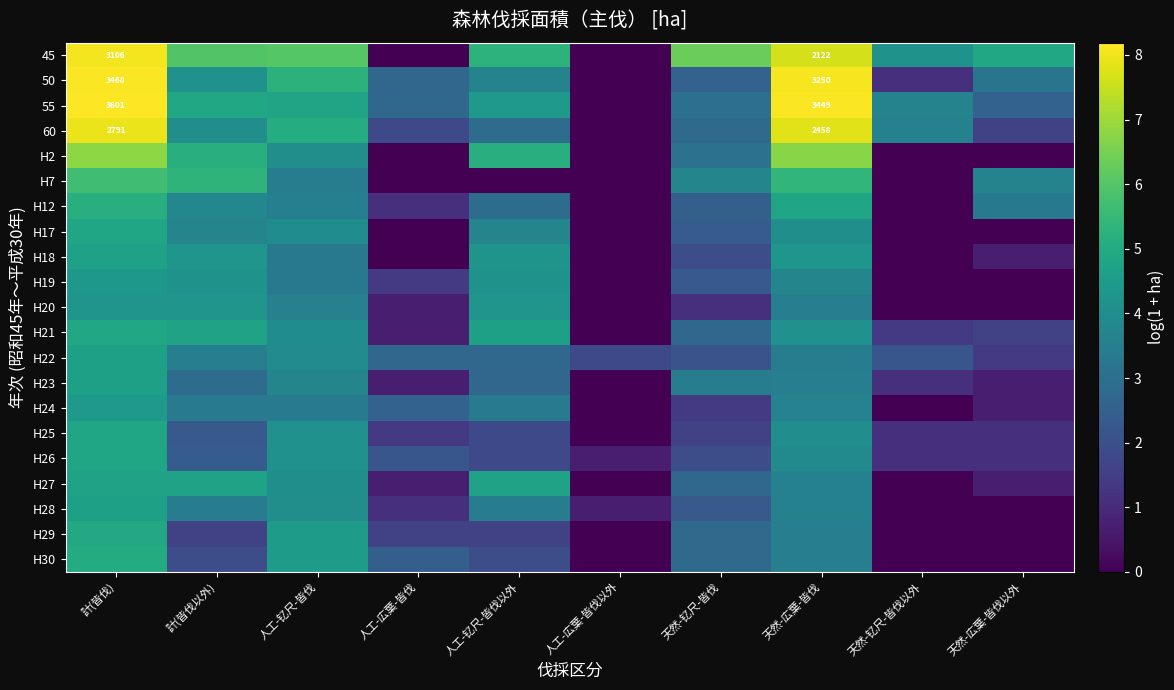

Which series has the widest spread of values?

55